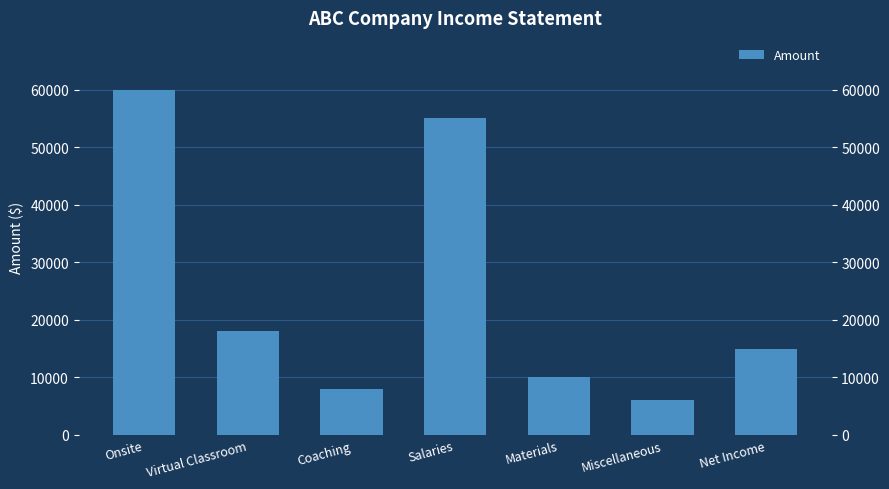

Rank the categories by value from highest to lowest.

Onsite, Salaries, Virtual Classroom, Net Income, Materials, Coaching, Miscellaneous